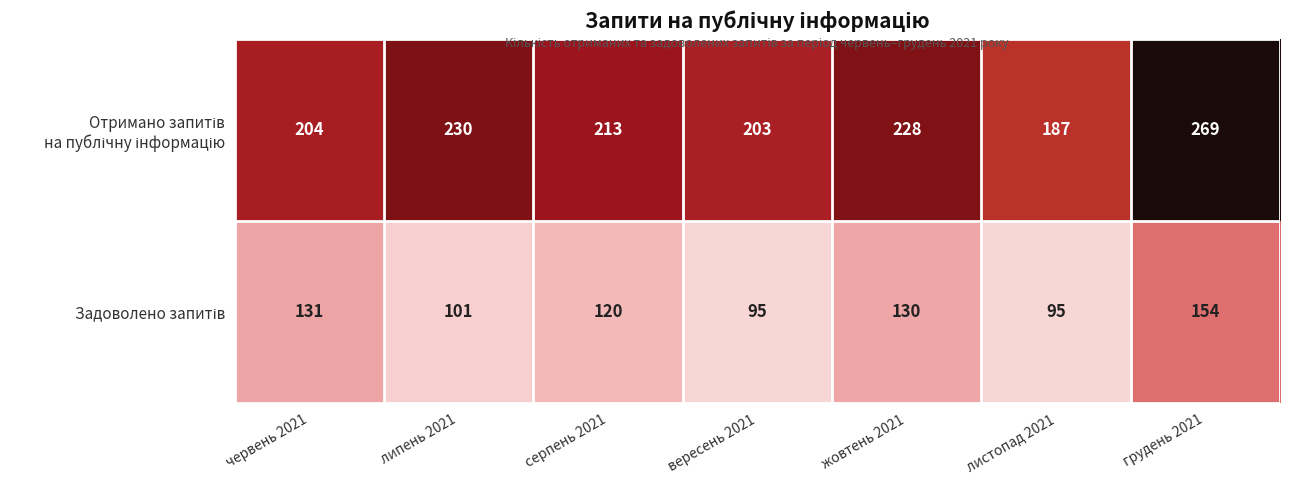

At how many categories does at least one series exceed 174?

7